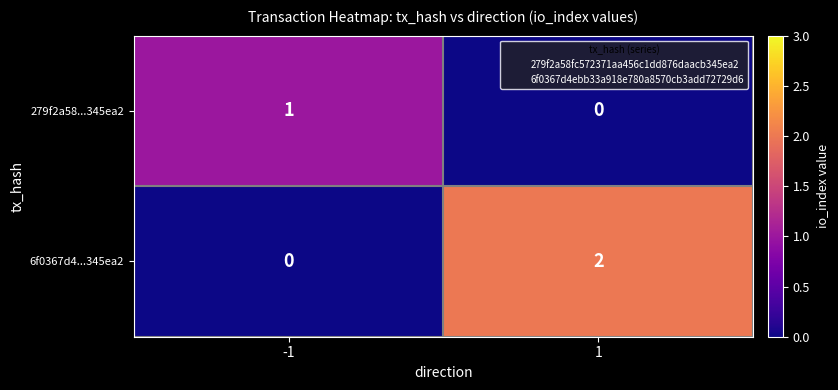

Which series changed the most between -1 and 1?

6f0367d4...345ea2